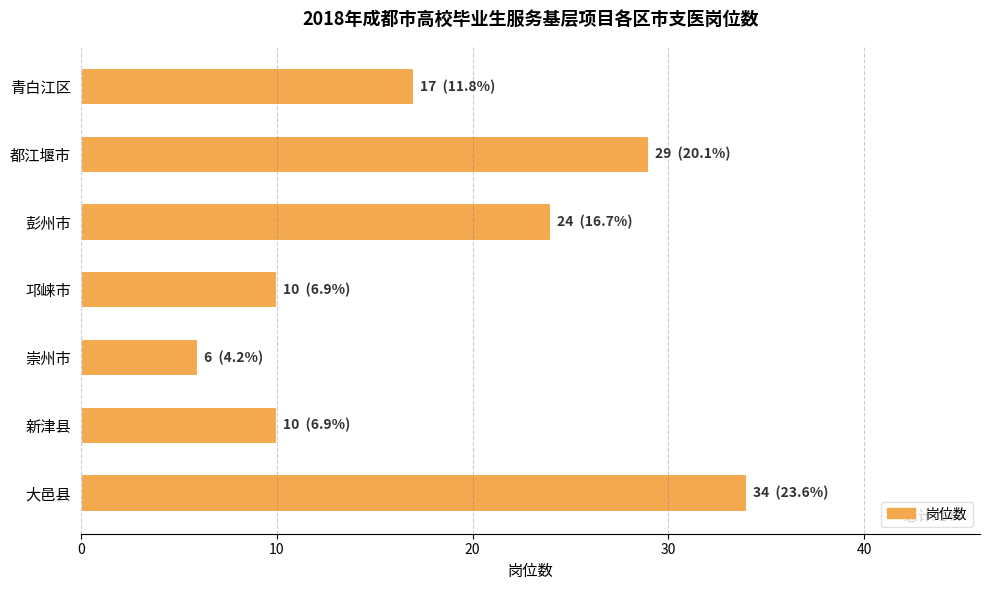

True or false: the data shows 6 at 崇州市.

True